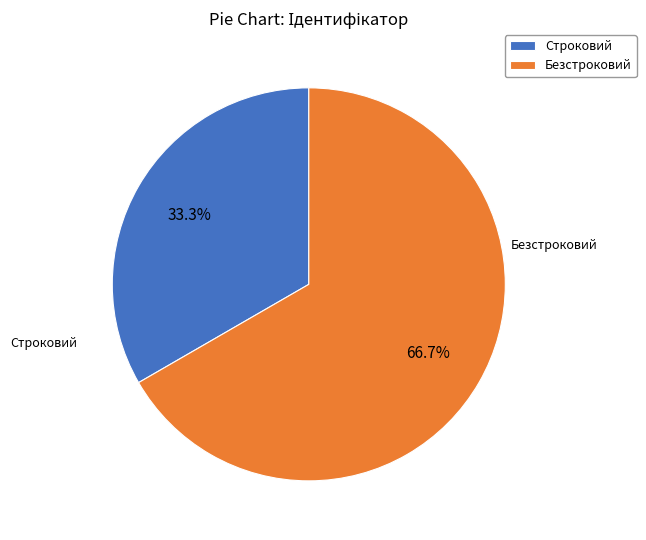

Count the number of slices in the pie.

2